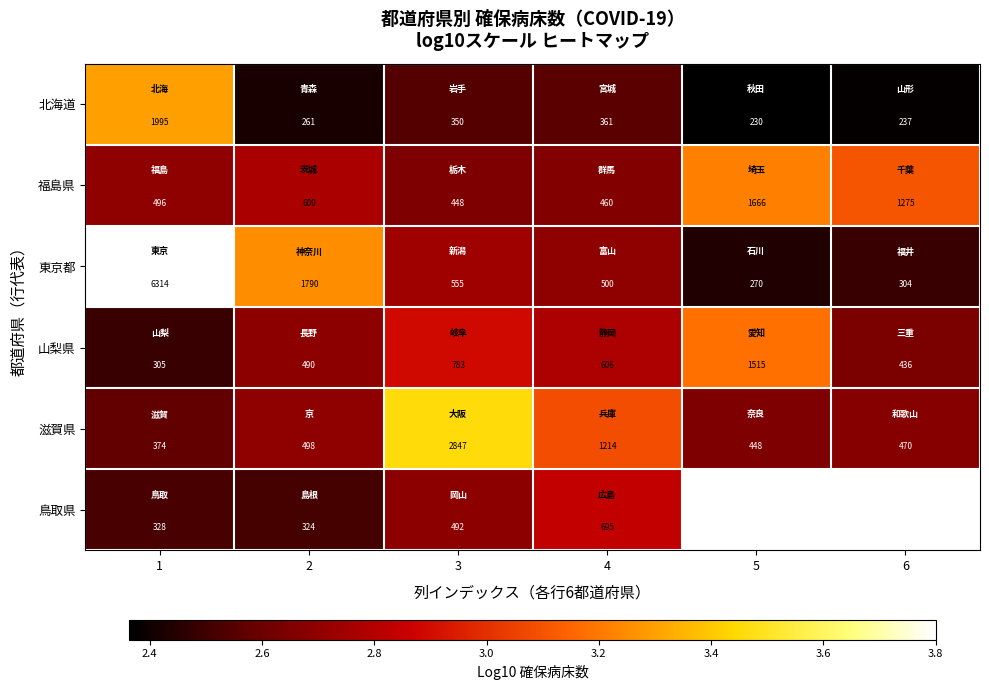

The 福島県 series shows 1.5 at 1. True or false?

False